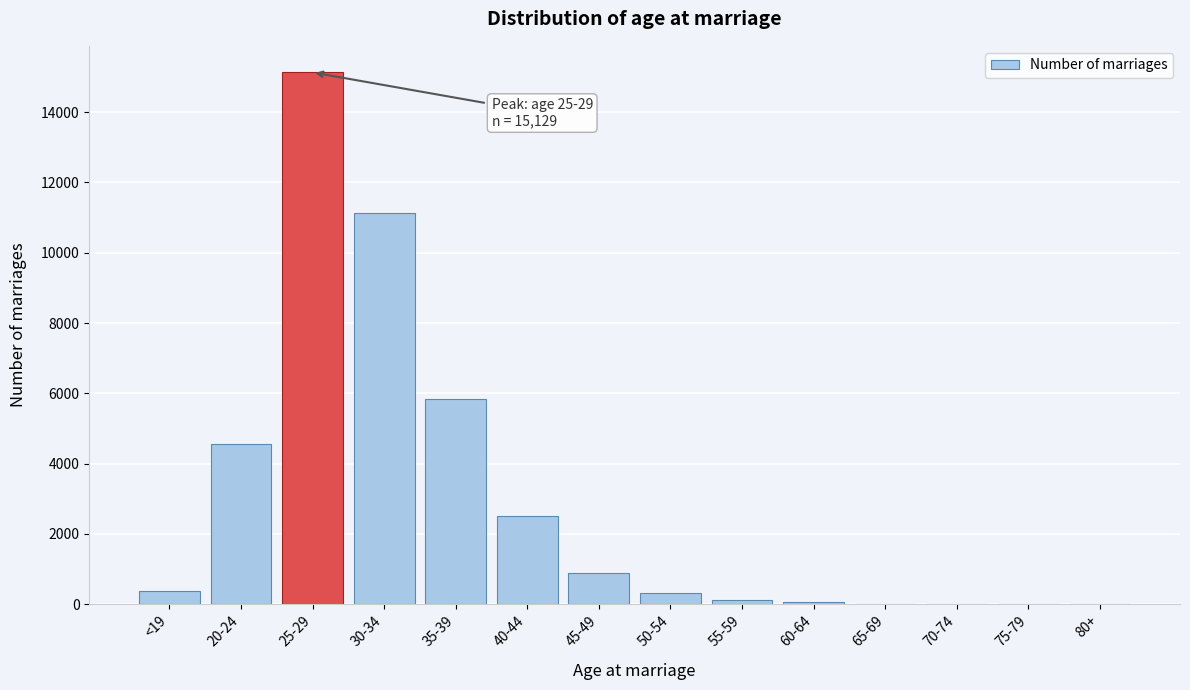

Where is the data nearest to the value 7565?

35-39